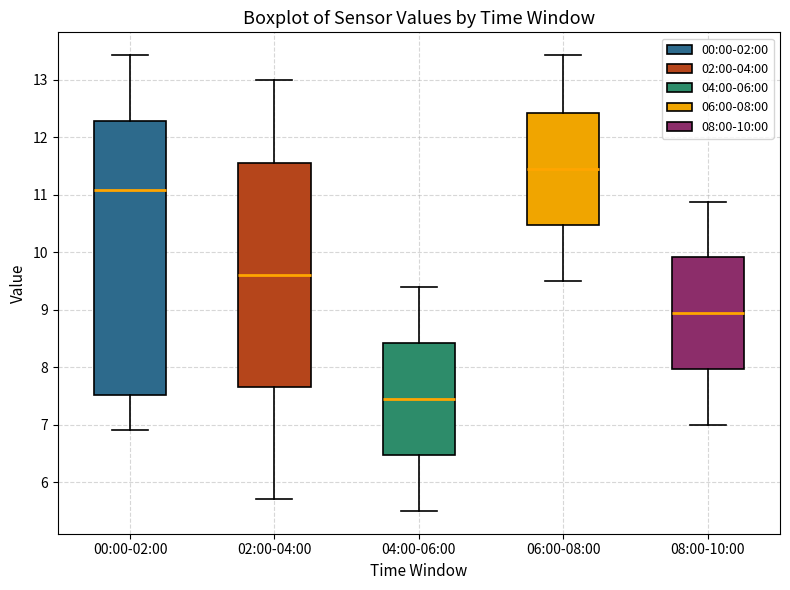

Comparing the boxes themselves (not the whiskers), which one is the tallest?

00:00-02:00